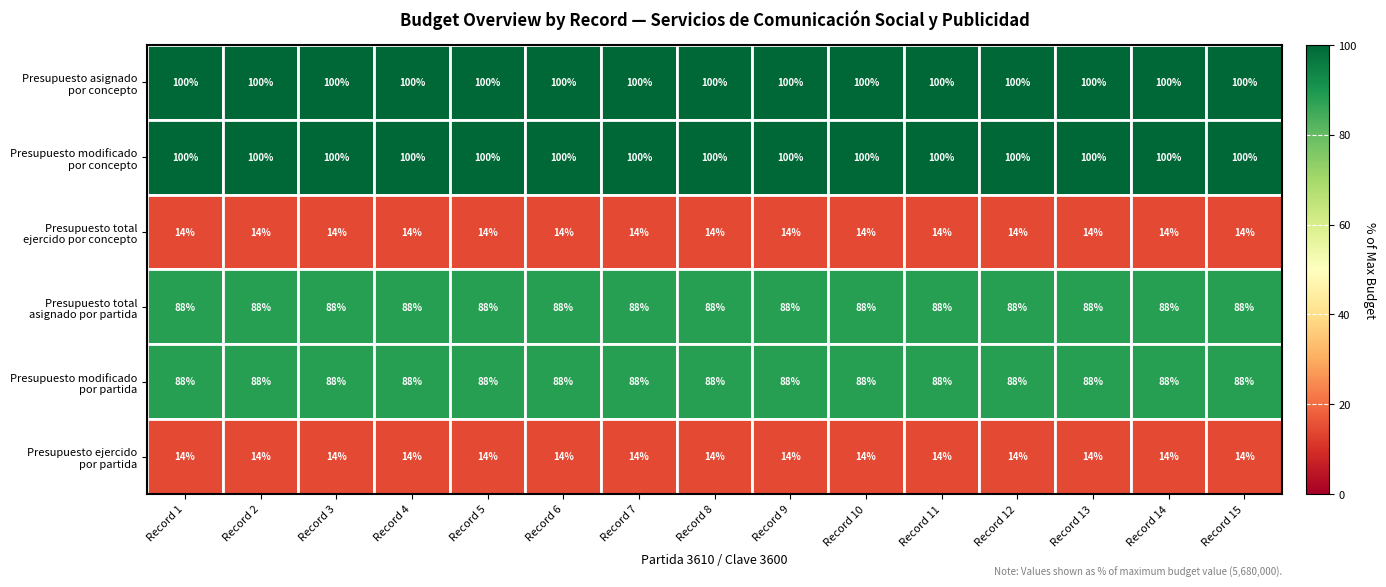

What is the difference between the highest and lowest values at Record 7?

86